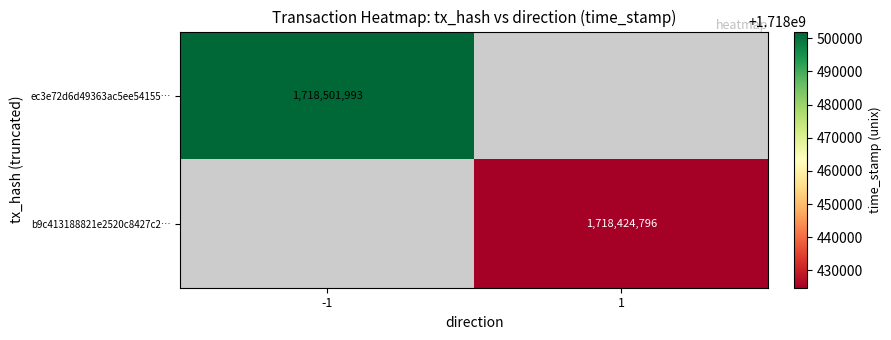

The b9c413188821e2520c8427c2… series shows 838728202 at 1. True or false?

False